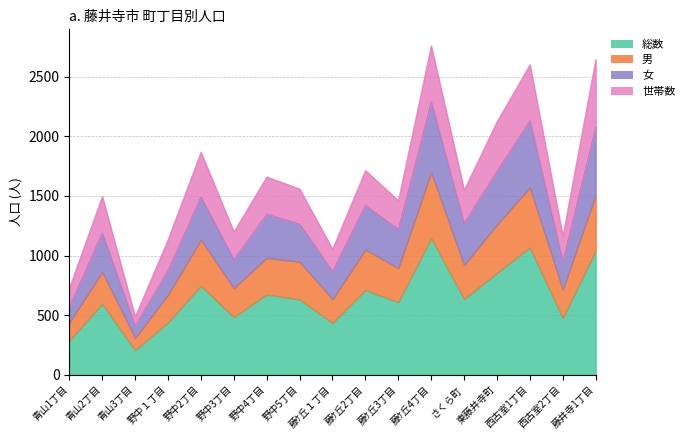

Which category has the lowest value across all series?

青山3丁目